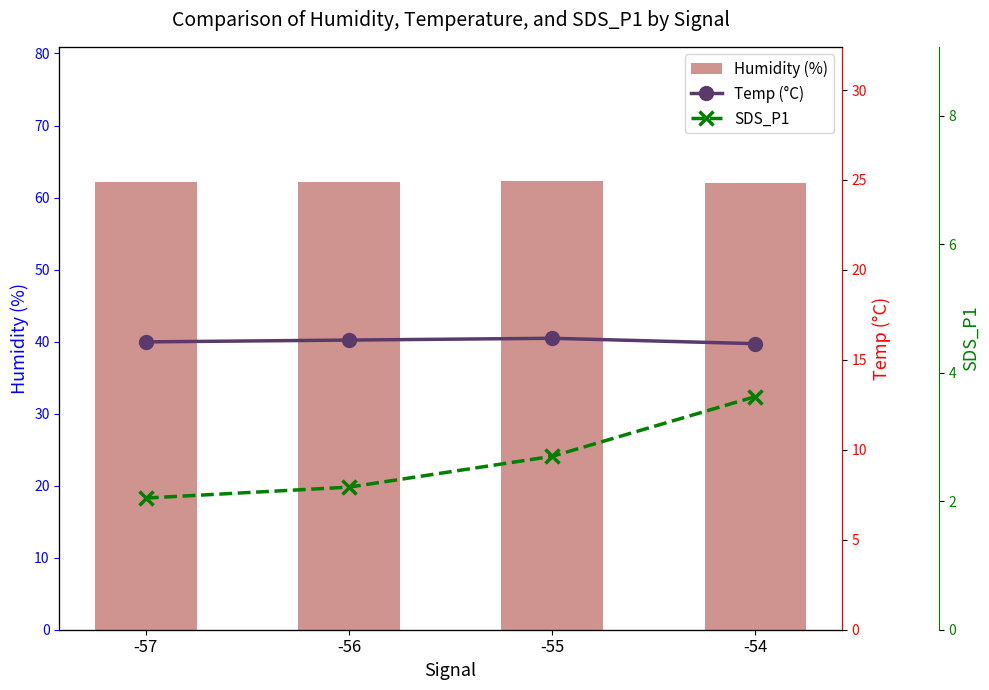

At which category is the sum across all series the highest?

-54